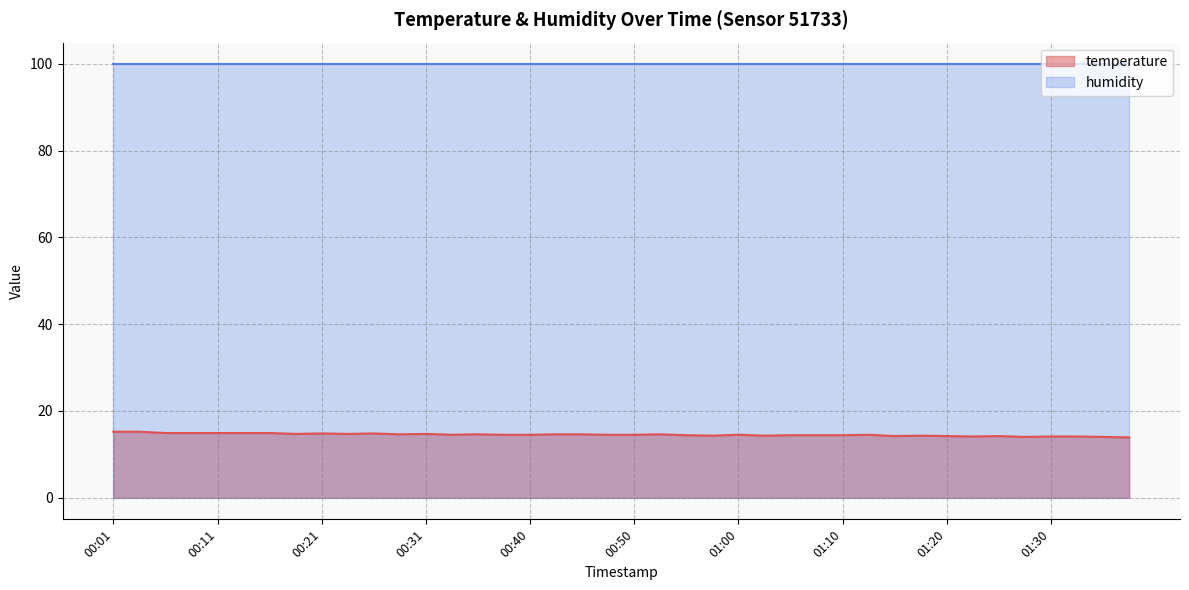

At which label does the data first exceed 14?

00:01